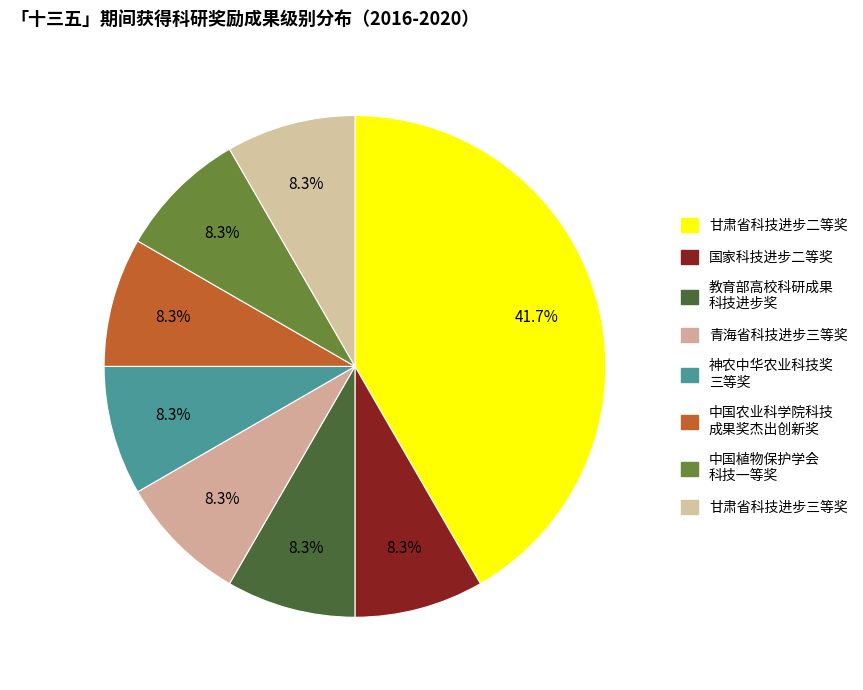

How many segments does this pie chart have?

8